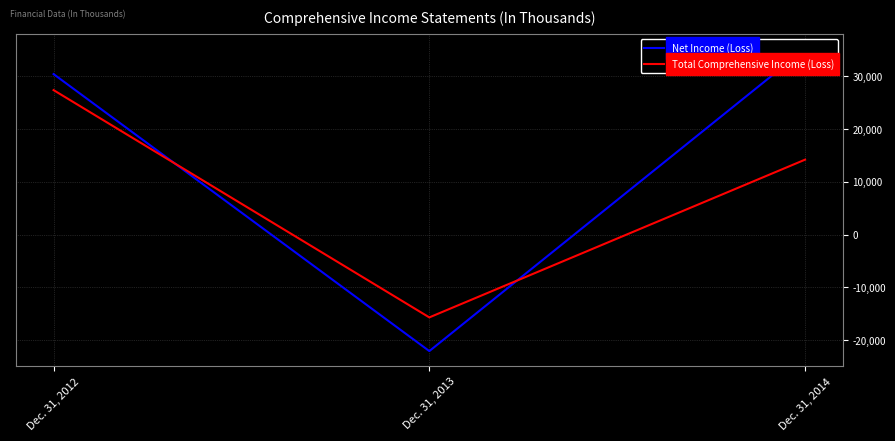

What are all the series names shown in the legend?

Net Income (Loss), Total Comprehensive Income (Loss)